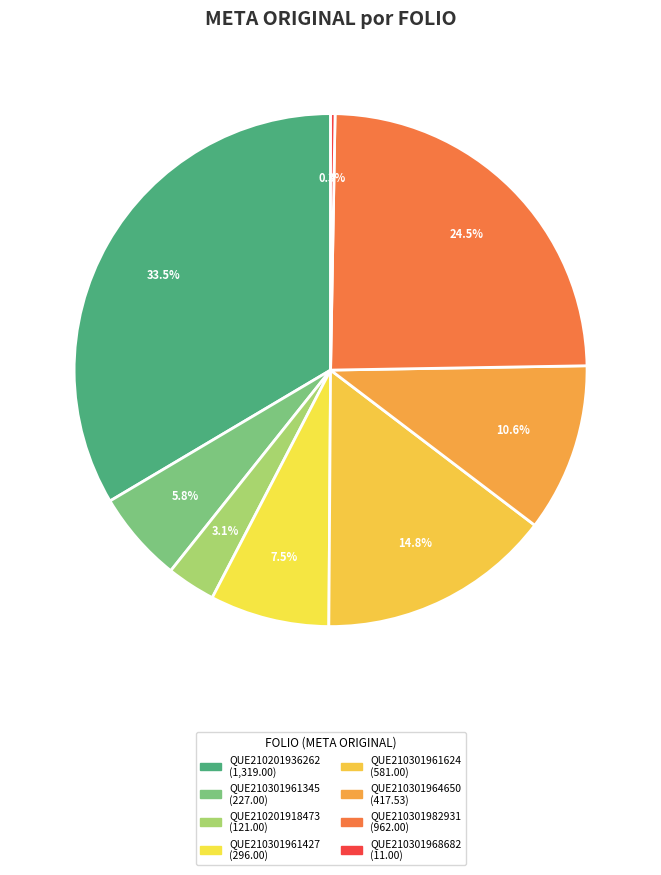

To the nearest percent, what is the difference between the QUE210301964650 and QUE210301961624 slice percentages?

4%